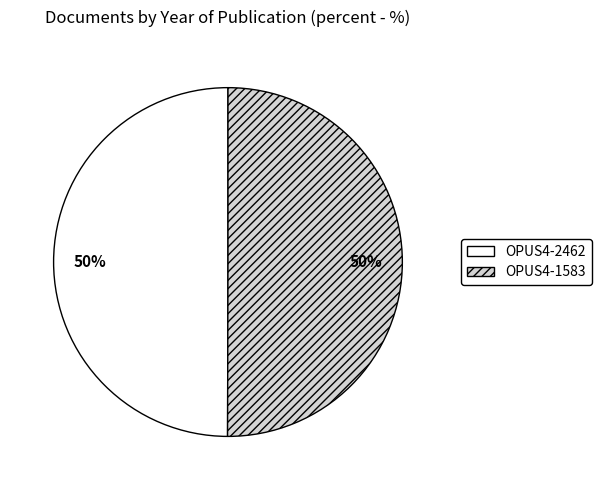

To the nearest percent, what is the combined percentage of OPUS4-1583 and OPUS4-2462?

100%